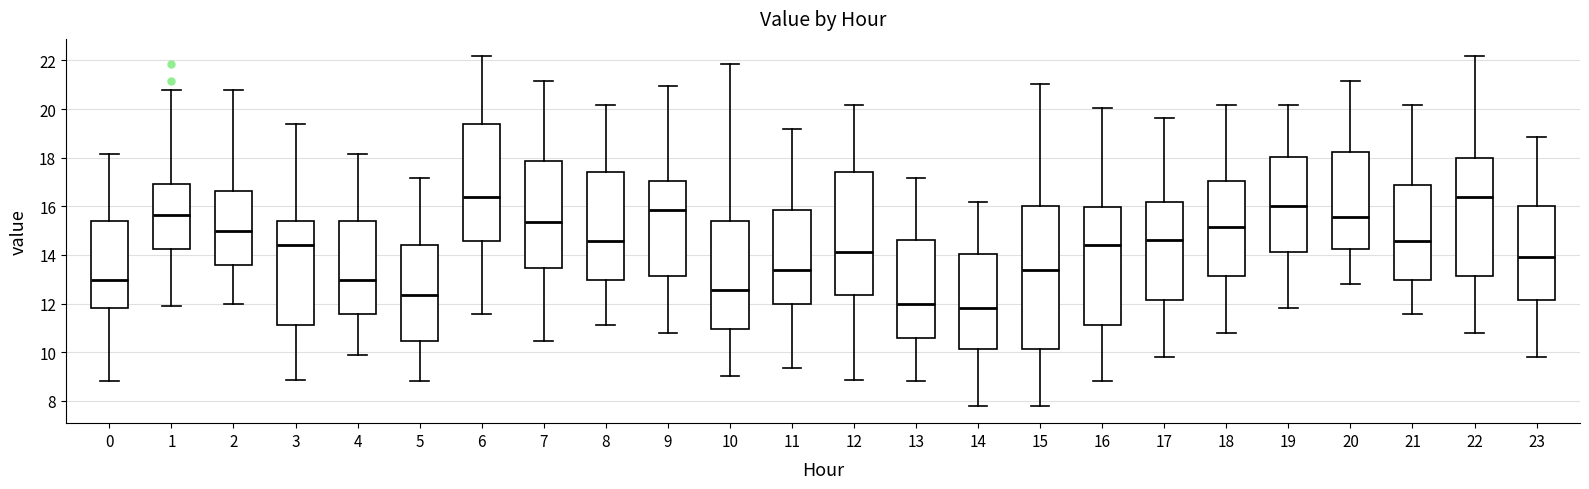

Reading left to right, transcribe this box plot: for each box, give where its median line is, the range the box spans, and where its two whiskers end, as read against the y-axis. The values are not printed on the chart, so give them approximately, as read against the axis.

0: median 13.0, box 11.8 to 15.4, whiskers 8.8 to 18.2
1: median 15.6, box 14.2 to 17.0, whiskers 12.0 to 20.8
2: median 15.0, box 13.6 to 16.6, whiskers 12.0 to 20.8
3: median 14.4, box 11.2 to 15.4, whiskers 8.8 to 19.4
4: median 13.0, box 11.6 to 15.4, whiskers 9.8 to 18.2
5: median 12.4, box 10.4 to 14.4, whiskers 8.8 to 17.2
6: median 16.4, box 14.6 to 19.4, whiskers 11.6 to 22.2
7: median 15.4, box 13.4 to 17.8, whiskers 10.4 to 21.2
8: median 14.6, box 13.0 to 17.4, whiskers 11.2 to 20.2
9: median 15.8, box 13.2 to 17.0, whiskers 10.8 to 21.0
10: median 12.6, box 11.0 to 15.4, whiskers 9.0 to 21.8
11: median 13.4, box 12.0 to 15.8, whiskers 9.4 to 19.2
12: median 14.2, box 12.4 to 17.4, whiskers 8.8 to 20.2
13: median 12.0, box 10.6 to 14.6, whiskers 8.8 to 17.2
14: median 11.8, box 10.2 to 14.0, whiskers 7.8 to 16.2
15: median 13.4, box 10.2 to 16.0, whiskers 7.8 to 21.0
16: median 14.4, box 11.2 to 16.0, whiskers 8.8 to 20.0
17: median 14.6, box 12.2 to 16.2, whiskers 9.8 to 19.6
18: median 15.2, box 13.2 to 17.0, whiskers 10.8 to 20.2
19: median 16.0, box 14.2 to 18.0, whiskers 11.8 to 20.2
20: median 15.6, box 14.2 to 18.2, whiskers 12.8 to 21.2
21: median 14.6, box 13.0 to 16.8, whiskers 11.6 to 20.2
22: median 16.4, box 13.2 to 18.0, whiskers 10.8 to 22.2
23: median 14.0, box 12.2 to 16.0, whiskers 9.8 to 18.8